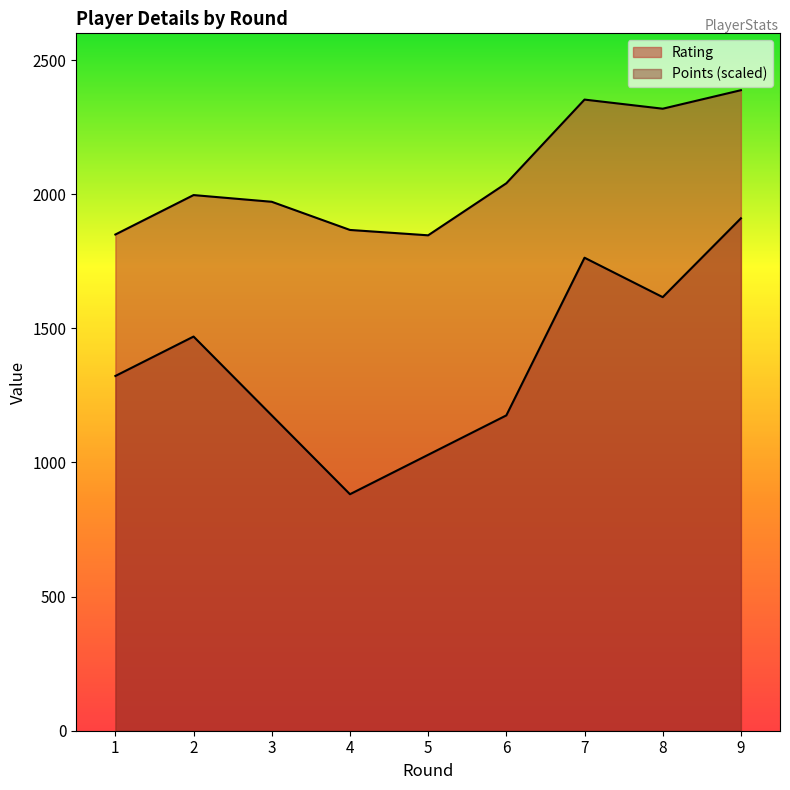

What is the difference between the Points values at 3 and 1?

147.0